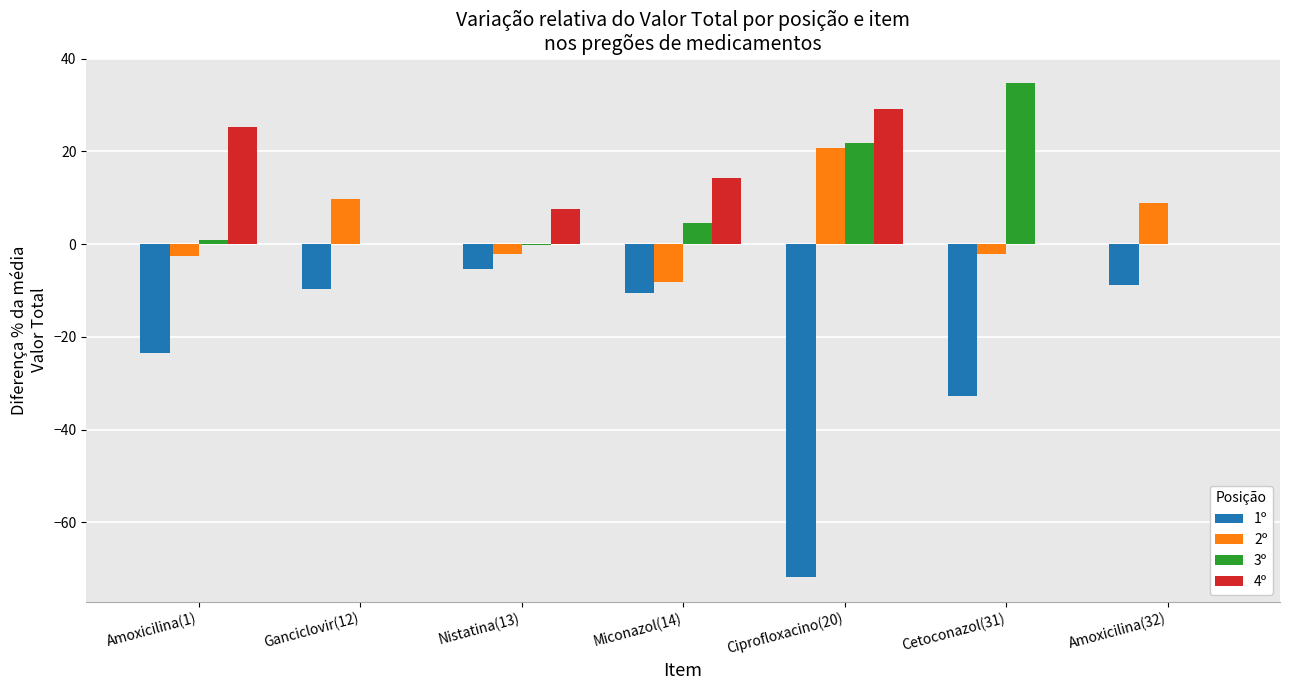

Does the chart contain stacked bars?

No